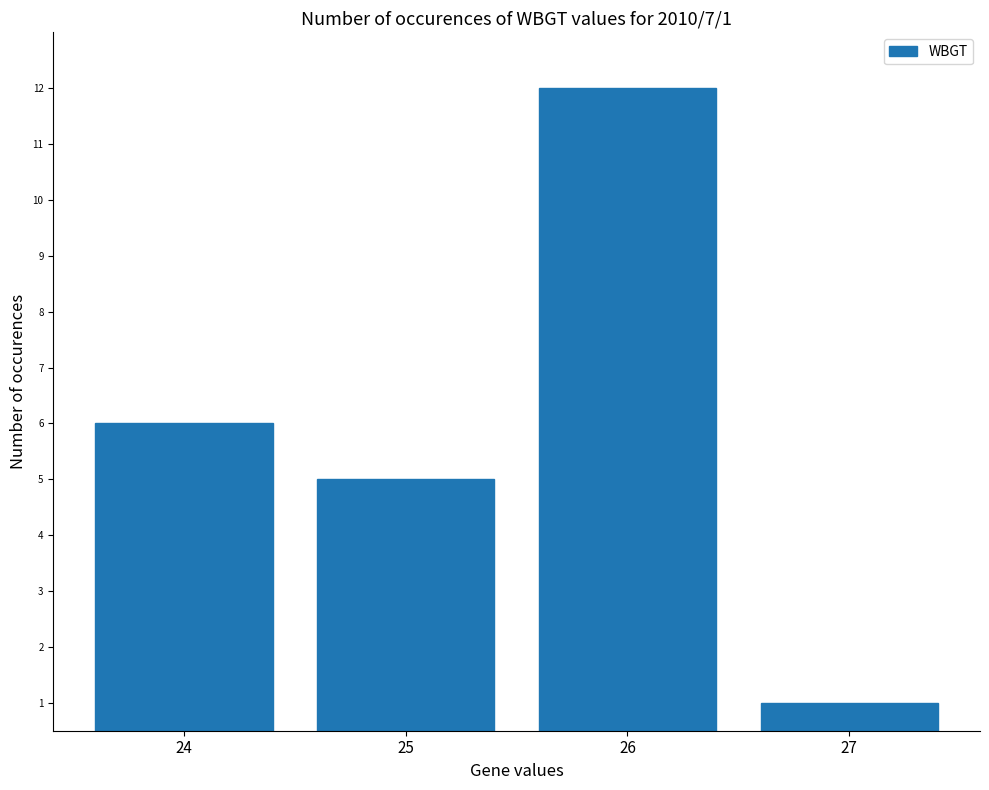

Which has a higher value, 27 or 25?

25